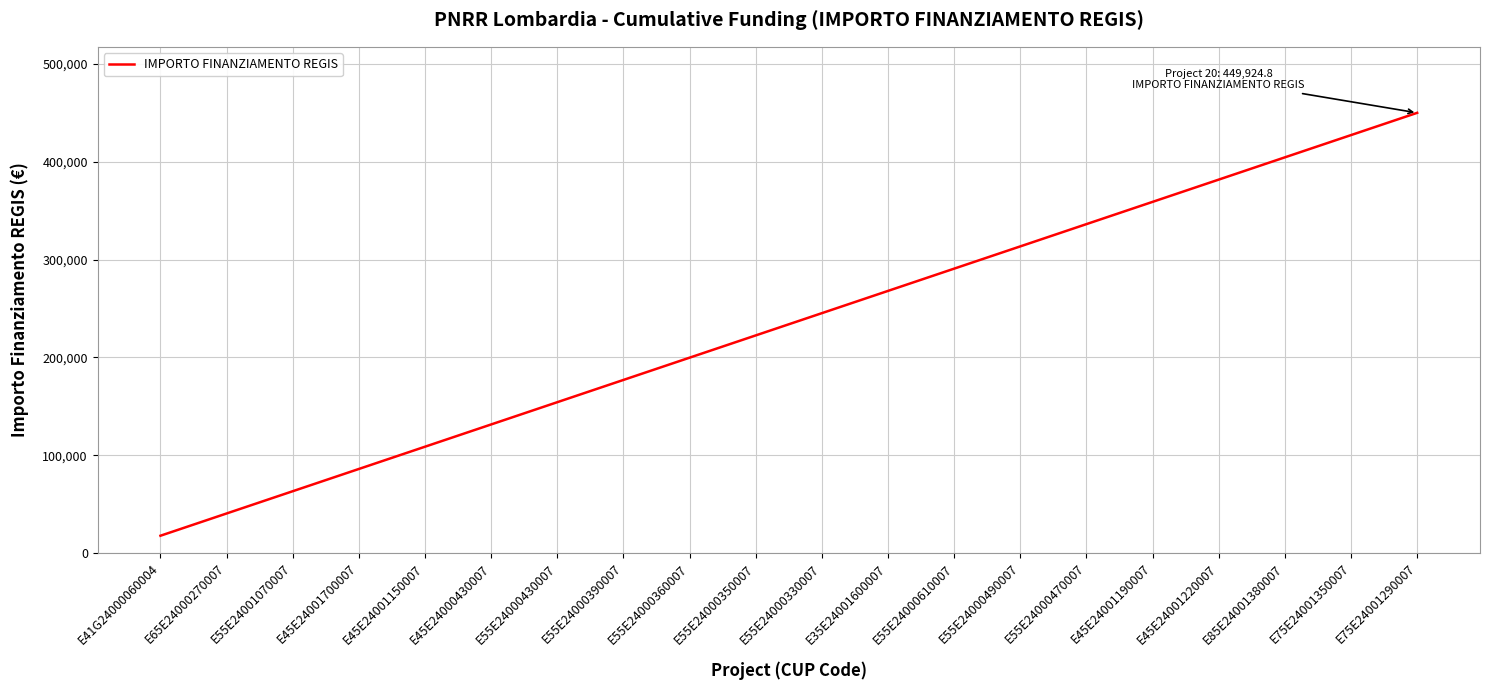

What is the sum of all values?

4675996.0